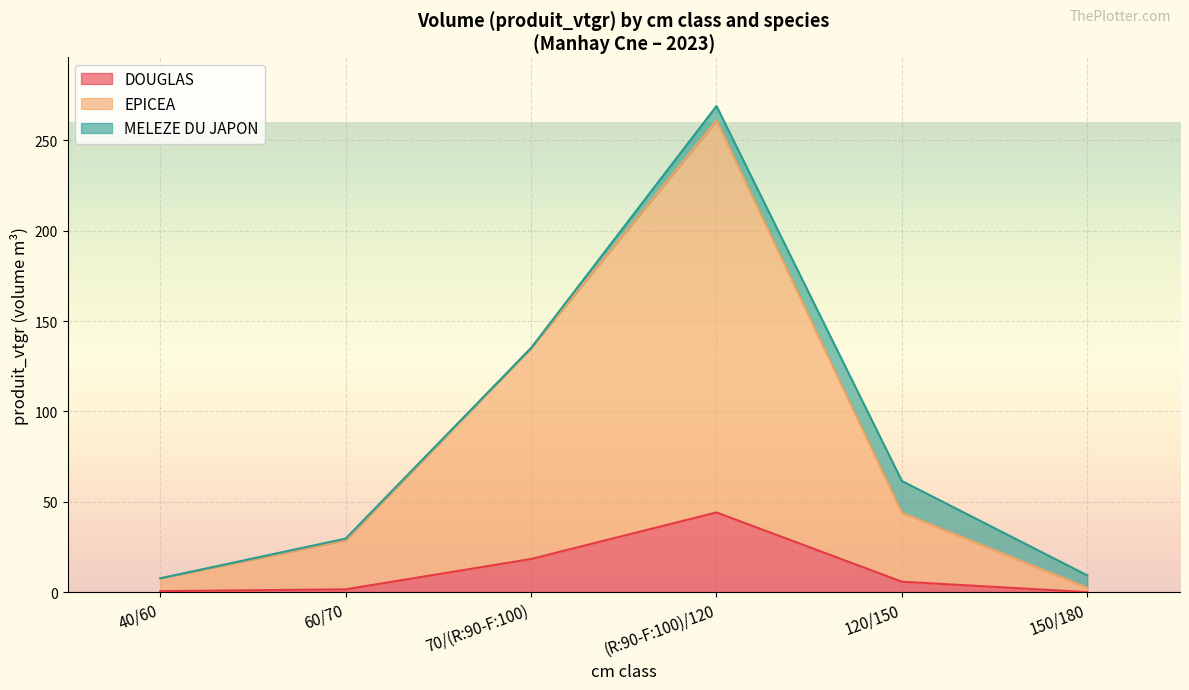

Is it true that DOUGLAS equals -22.9 at 150/180?

False